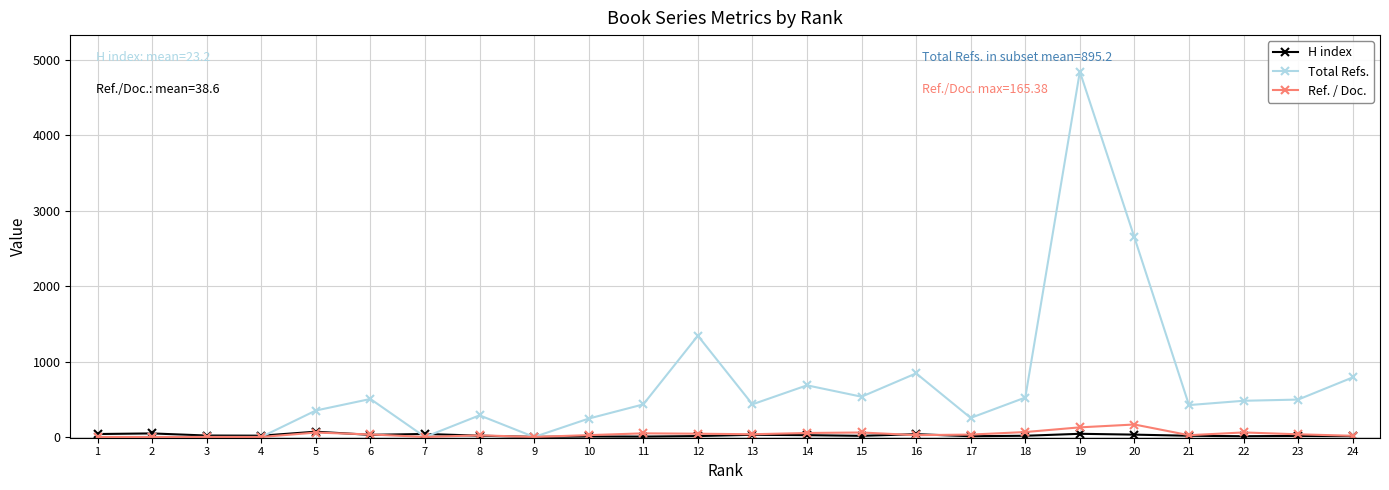

Rank the series at 22 from highest to lowest value.

Total Refs., Ref. / Doc., H index